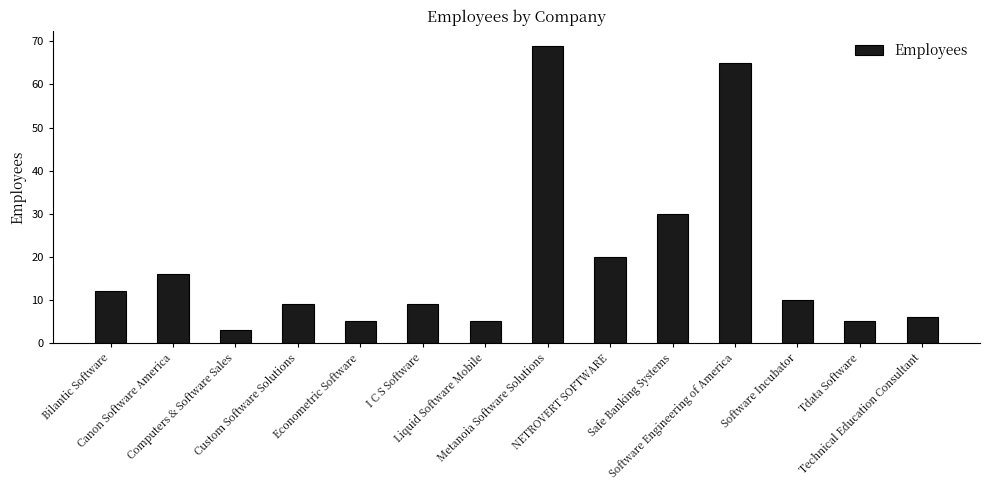

Are the bars grouped side by side (vs. stacked)?

No